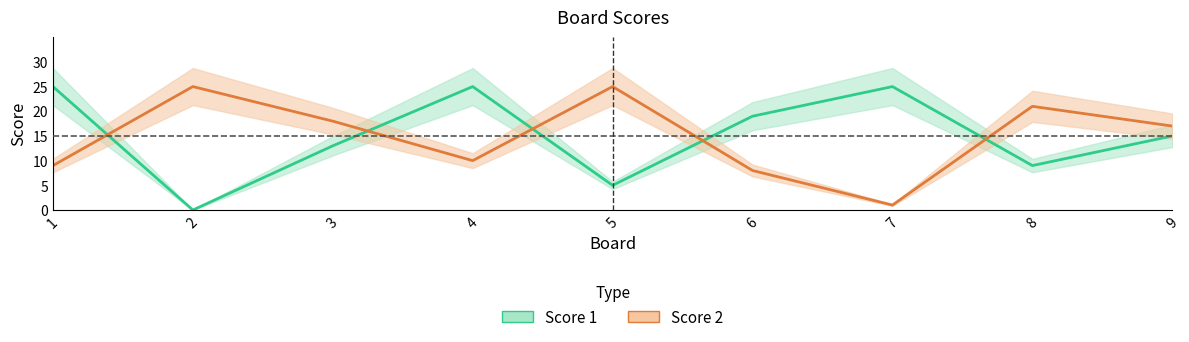

Does the chart have visible grid lines?

No